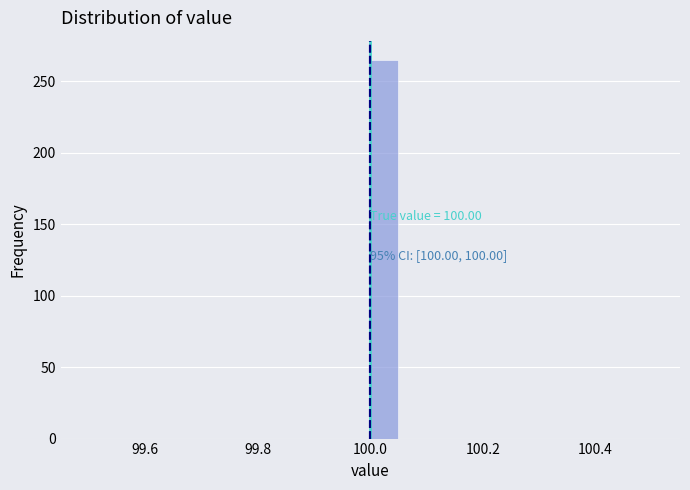

Around what value on the x-axis is the tallest bar? Give the approximate position of its centre, as read against the axis.

100.02